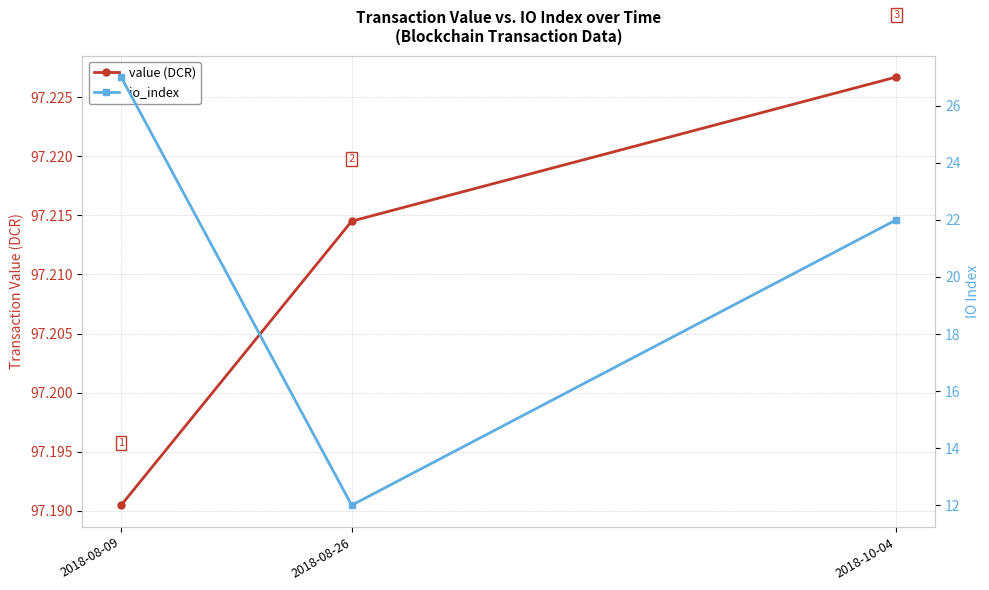

How many value (DCR) values are between 97 and 98?

3